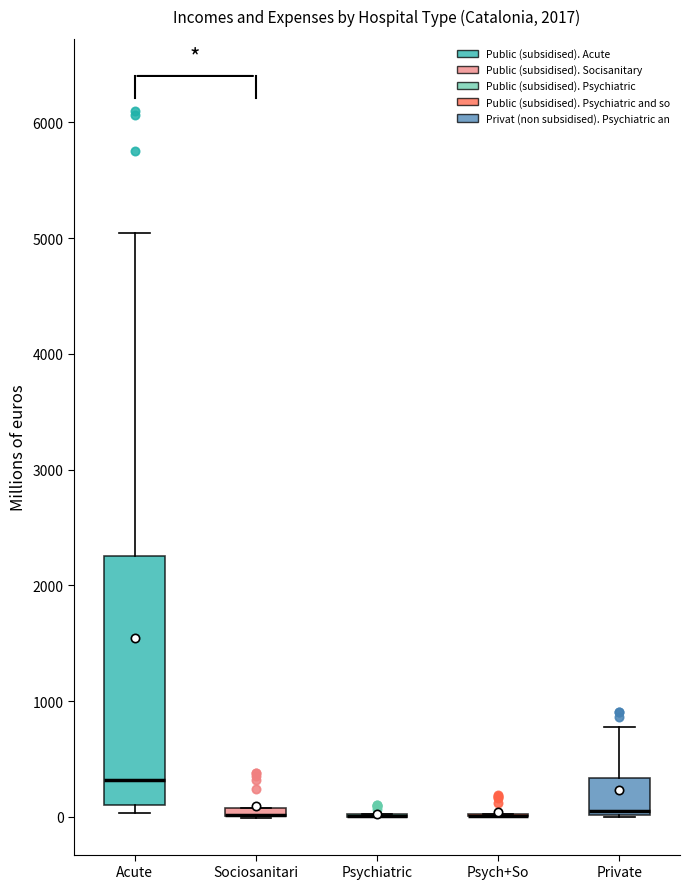

Which box is the tallest, from its lower edge to its upper edge?

Acute